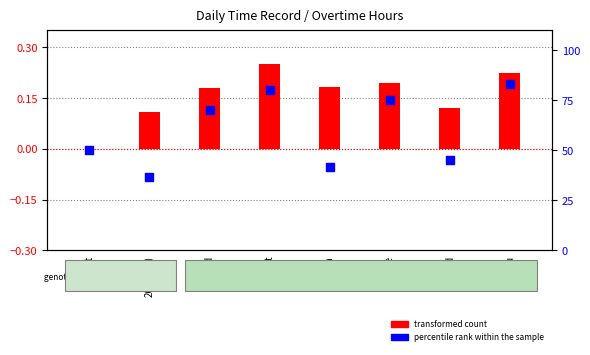

At how many categories does at least one series exceed 82?

1